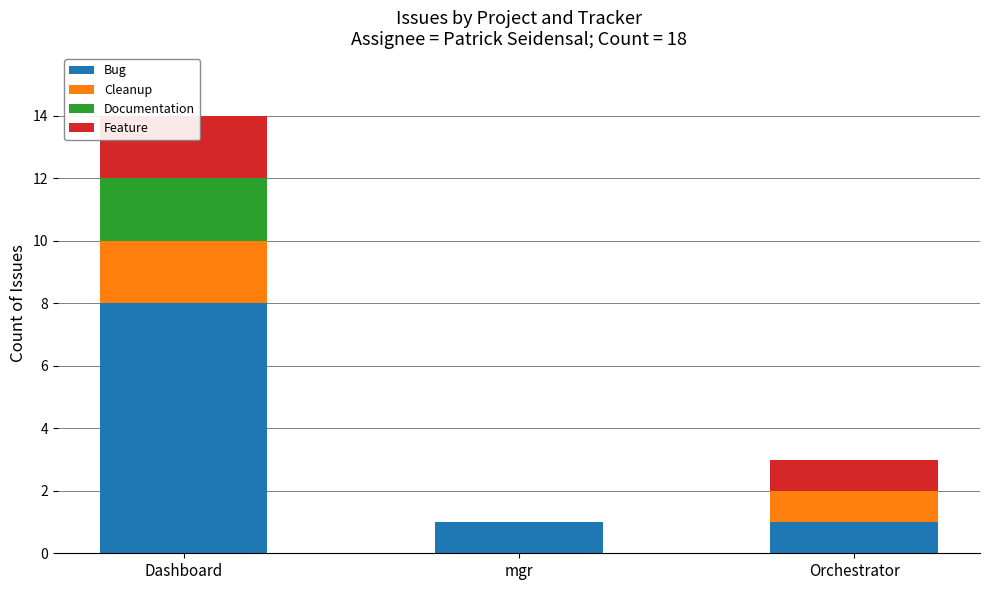

What is the value of the Documentation bar at the 1st from the left?

2